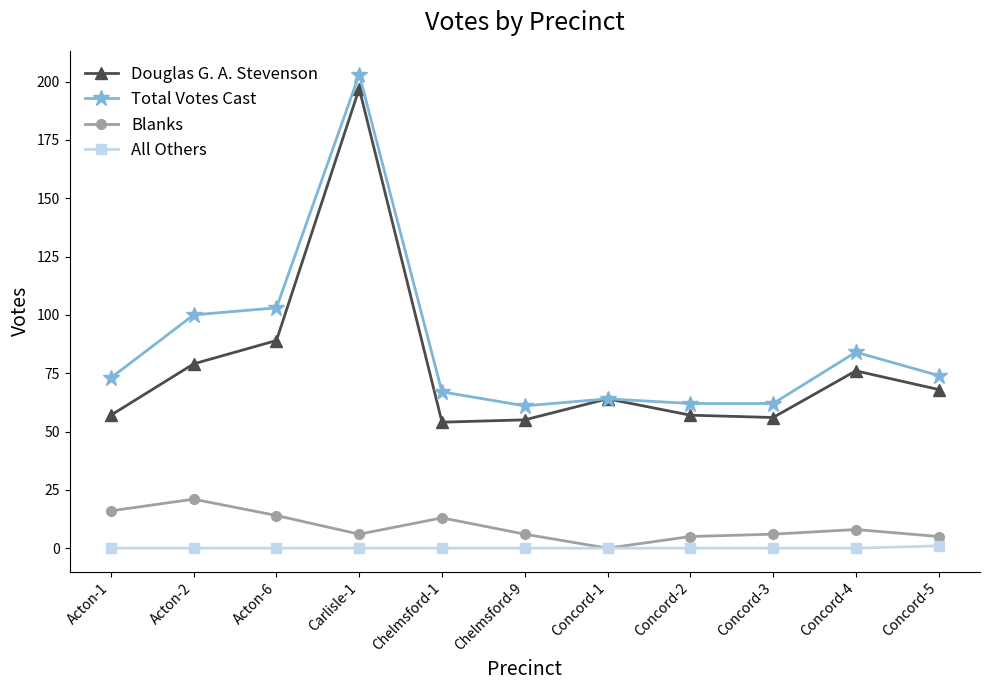

What is the difference between the maximum and minimum values in the All Others series?

1